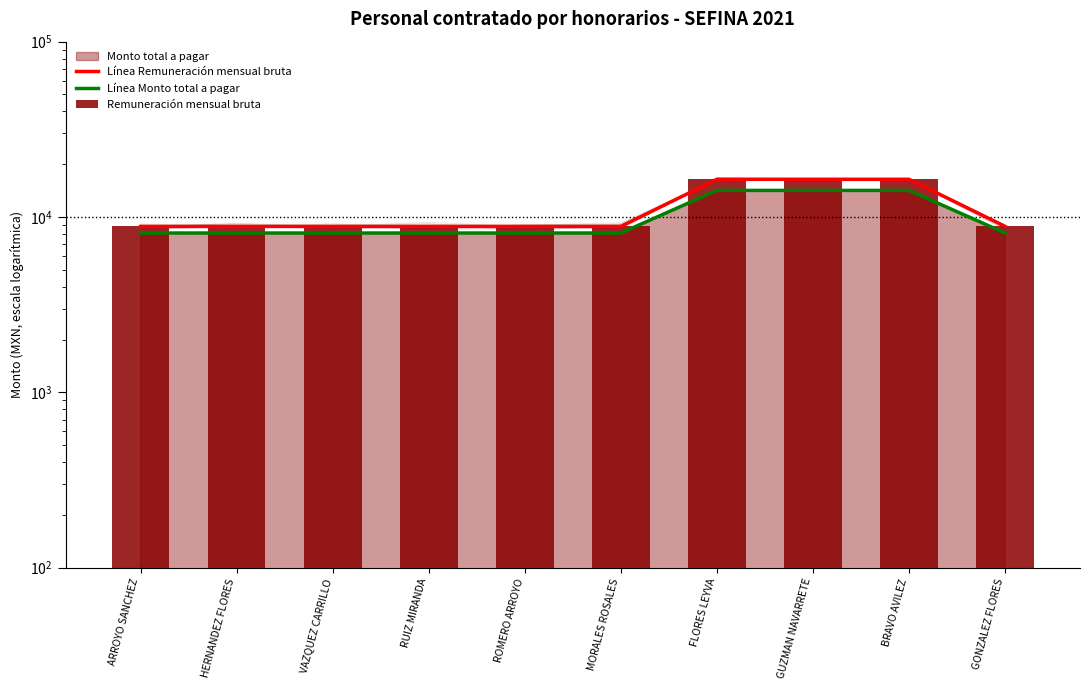

What is the minimum value shown in the chart?

8104.4